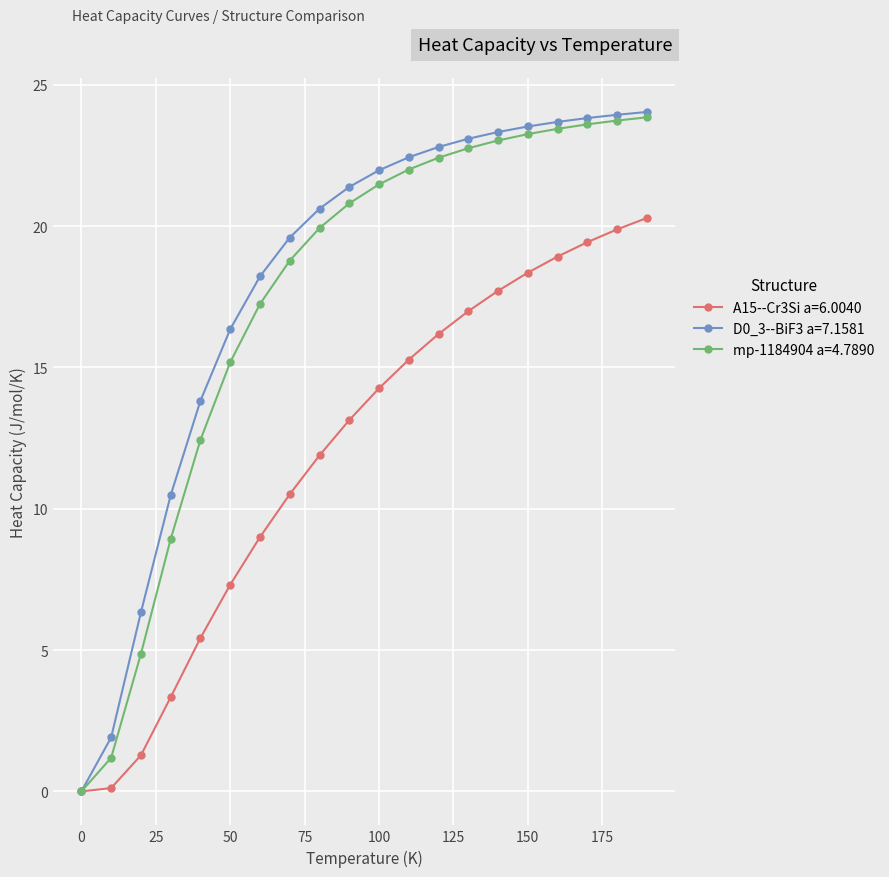

Which series has the largest range (max minus min)?

D0_3--BiF3 a=7.1581